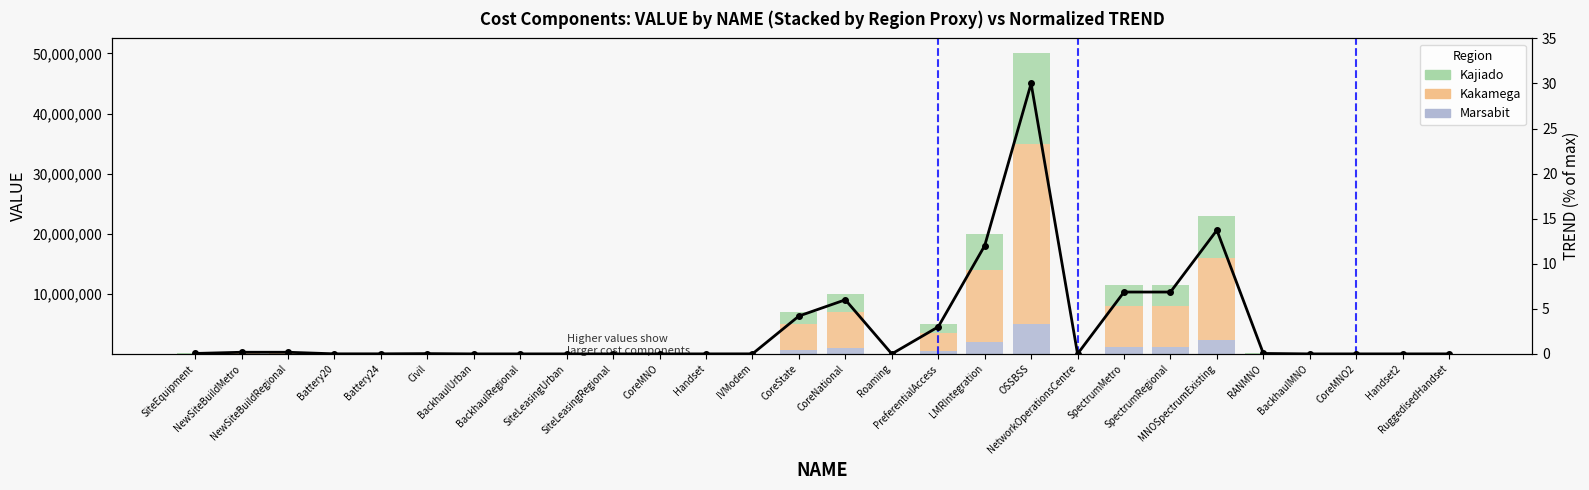

Reading right to left, what are all the values shown in this chart?

Marsabit: RuggedisedHandset=250.0	Handset2=70.0	CoreMNO2=1.5	BackhaulMNO=0.0	RANMNO=8000.0	MNOSpectrumExisting=2287257.8	SpectrumRegional=1143628.9	SpectrumMetro=1143628.9	NetworkOperationsCentre=0.0	OSSBSS=5000000.0	LMRIntegration=2000000.0	PreferentialAccess=500000.0	Roaming=0.0	CoreNational=1000000.0	CoreState=700000.0	IVModem=750.0	Handset=70.0	CoreMNO=1.5	SiteLeasingRegional=0.0	SiteLeasingUrban=0.0	BackhaulRegional=0.0	BackhaulUrban=0.0	Civil=5000.0	Battery24=1200.0	Battery20=1000.0	NewSiteBuildRegional=30000.0	NewSiteBuildMetro=30000.0	SiteEquipment=8000.0
Kakamega: RuggedisedHandset=1500.0	Handset2=420.0	CoreMNO2=9.0	BackhaulMNO=0.0	RANMNO=48000.0	MNOSpectrumExisting=13723546.8	SpectrumRegional=6861773.4	SpectrumMetro=6861773.4	NetworkOperationsCentre=0.0	OSSBSS=30000000.0	LMRIntegration=12000000.0	PreferentialAccess=3000000.0	Roaming=0.0	CoreNational=6000000.0	CoreState=4200000.0	IVModem=4500.0	Handset=420.0	CoreMNO=9.0	SiteLeasingRegional=0.0	SiteLeasingUrban=0.0	BackhaulRegional=0.0	BackhaulUrban=0.0	Civil=30000.0	Battery24=7200.0	Battery20=6000.0	NewSiteBuildRegional=180000.0	NewSiteBuildMetro=180000.0	SiteEquipment=48000.0
Kajiado: RuggedisedHandset=750.0	Handset2=210.0	CoreMNO2=4.5	BackhaulMNO=0.0	RANMNO=24000.0	MNOSpectrumExisting=6861773.4	SpectrumRegional=3430886.7	SpectrumMetro=3430886.7	NetworkOperationsCentre=0.0	OSSBSS=15000000.0	LMRIntegration=6000000.0	PreferentialAccess=1500000.0	Roaming=0.0	CoreNational=3000000.0	CoreState=2100000.0	IVModem=2250.0	Handset=210.0	CoreMNO=4.5	SiteLeasingRegional=0.0	SiteLeasingUrban=0.0	BackhaulRegional=0.0	BackhaulUrban=0.0	Civil=15000.0	Battery24=3600.0	Battery20=3000.0	NewSiteBuildRegional=90000.0	NewSiteBuildMetro=90000.0	SiteEquipment=24000.0
TREND (normalized): RuggedisedHandset=0.0	Handset2=0.0	CoreMNO2=0.0	BackhaulMNO=0.0	RANMNO=0.0	MNOSpectrumExisting=13.7	SpectrumRegional=6.9	SpectrumMetro=6.9	NetworkOperationsCentre=0.0	OSSBSS=30.0	LMRIntegration=12.0	PreferentialAccess=3.0	Roaming=0.0	CoreNational=6.0	CoreState=4.2	IVModem=0.0	Handset=0.0	CoreMNO=0.0	SiteLeasingRegional=0.0	SiteLeasingUrban=0.0	BackhaulRegional=0.0	BackhaulUrban=0.0	Civil=0.0	Battery24=0.0	Battery20=0.0	NewSiteBuildRegional=0.2	NewSiteBuildMetro=0.2	SiteEquipment=0.0